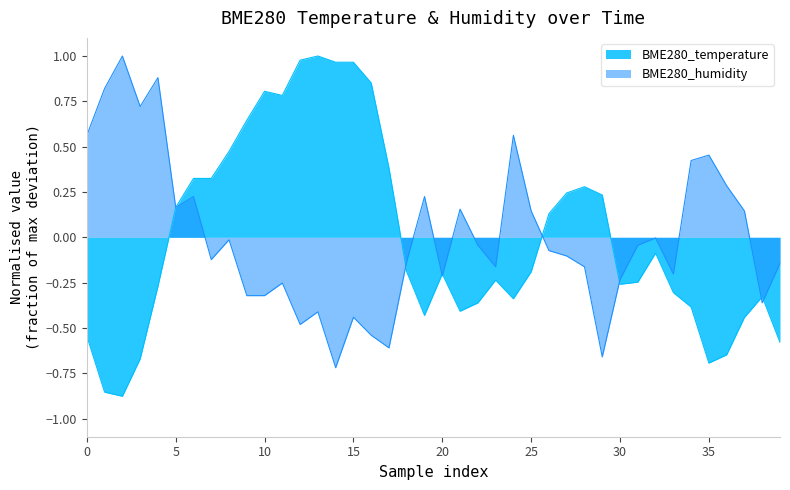

The BME280_temperature series shows -0.1 at 30. True or false?

False